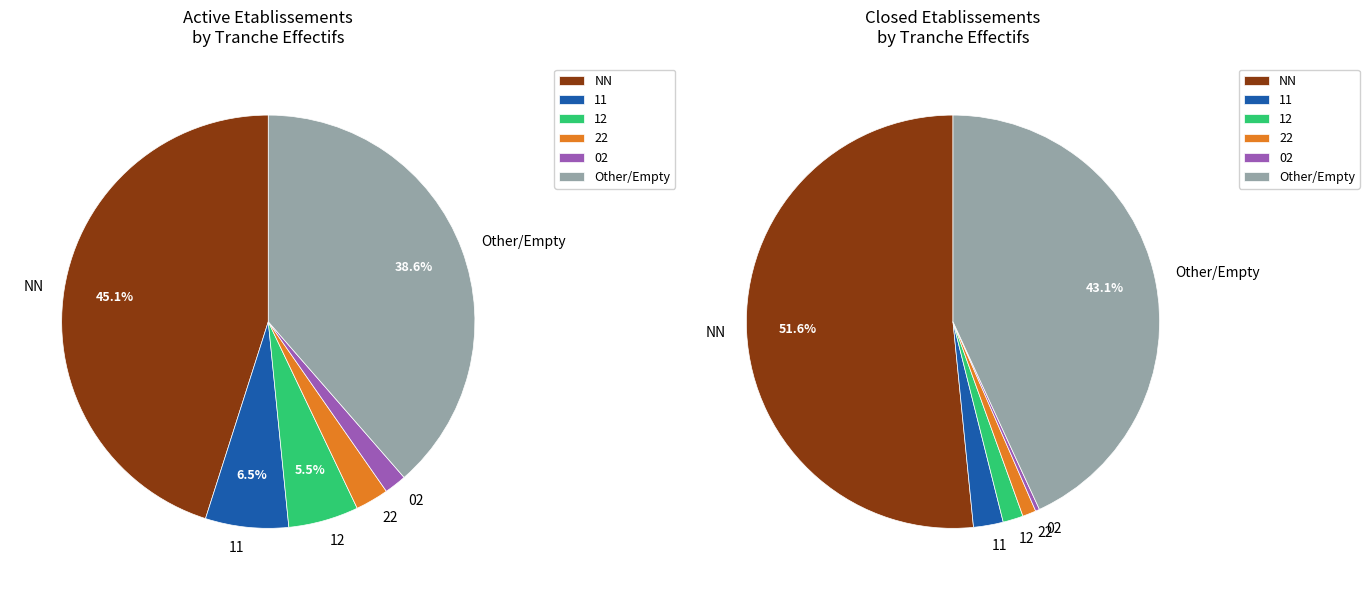

Is the sum of NN and 22 greater than half?

Yes